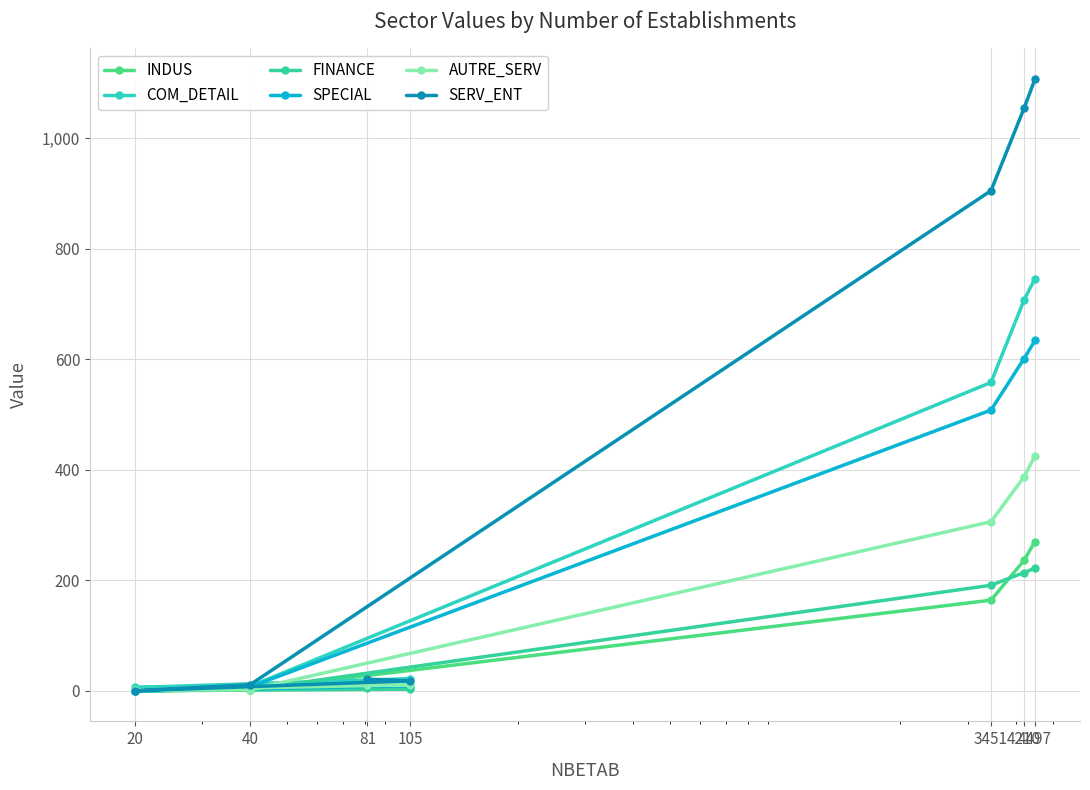

True or false: COM_DETAIL has a value of 6 at 20.

True